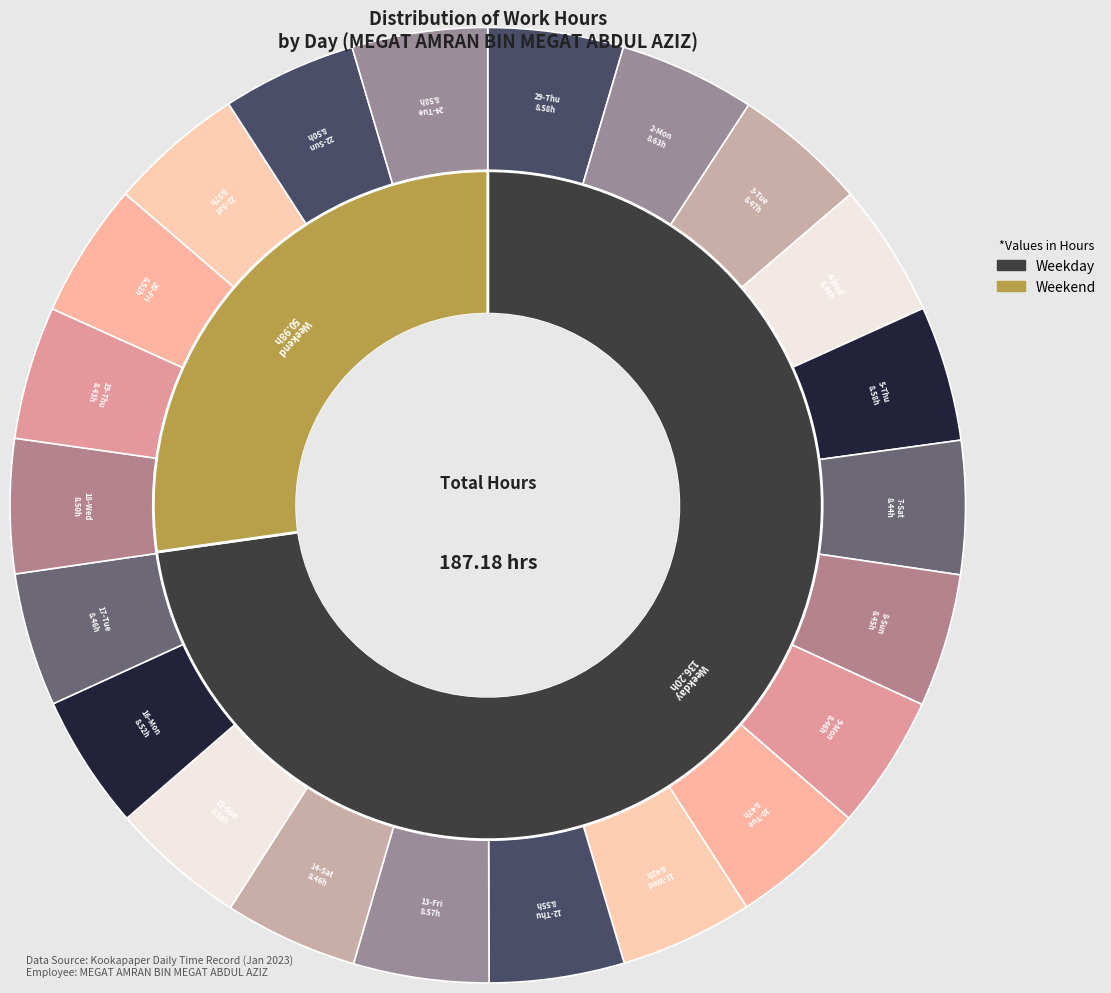

What portion of the pie excludes 17-Tue?

95.5%